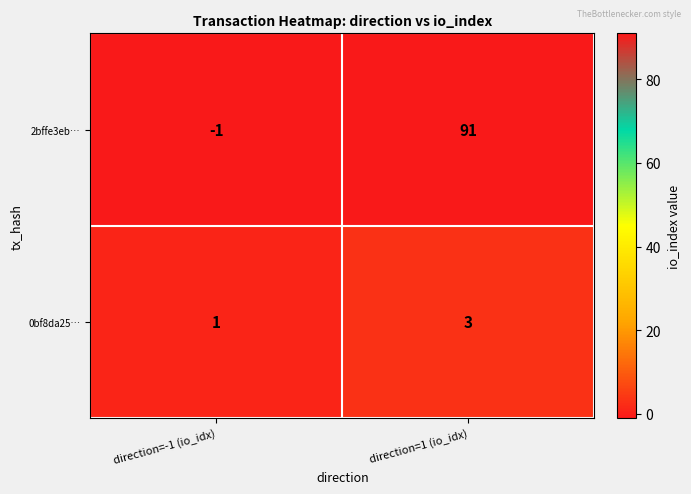

What is the difference between the 2bffe3eb… values at direction=1 (io_idx) and direction=-1 (io_idx)?

92